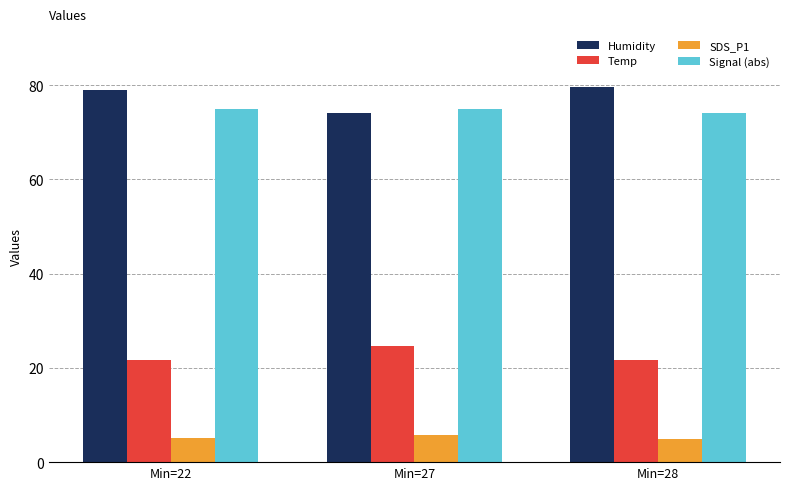

List the series in order of their peak value, highest first.

Humidity, Signal (abs), Temp, SDS_P1